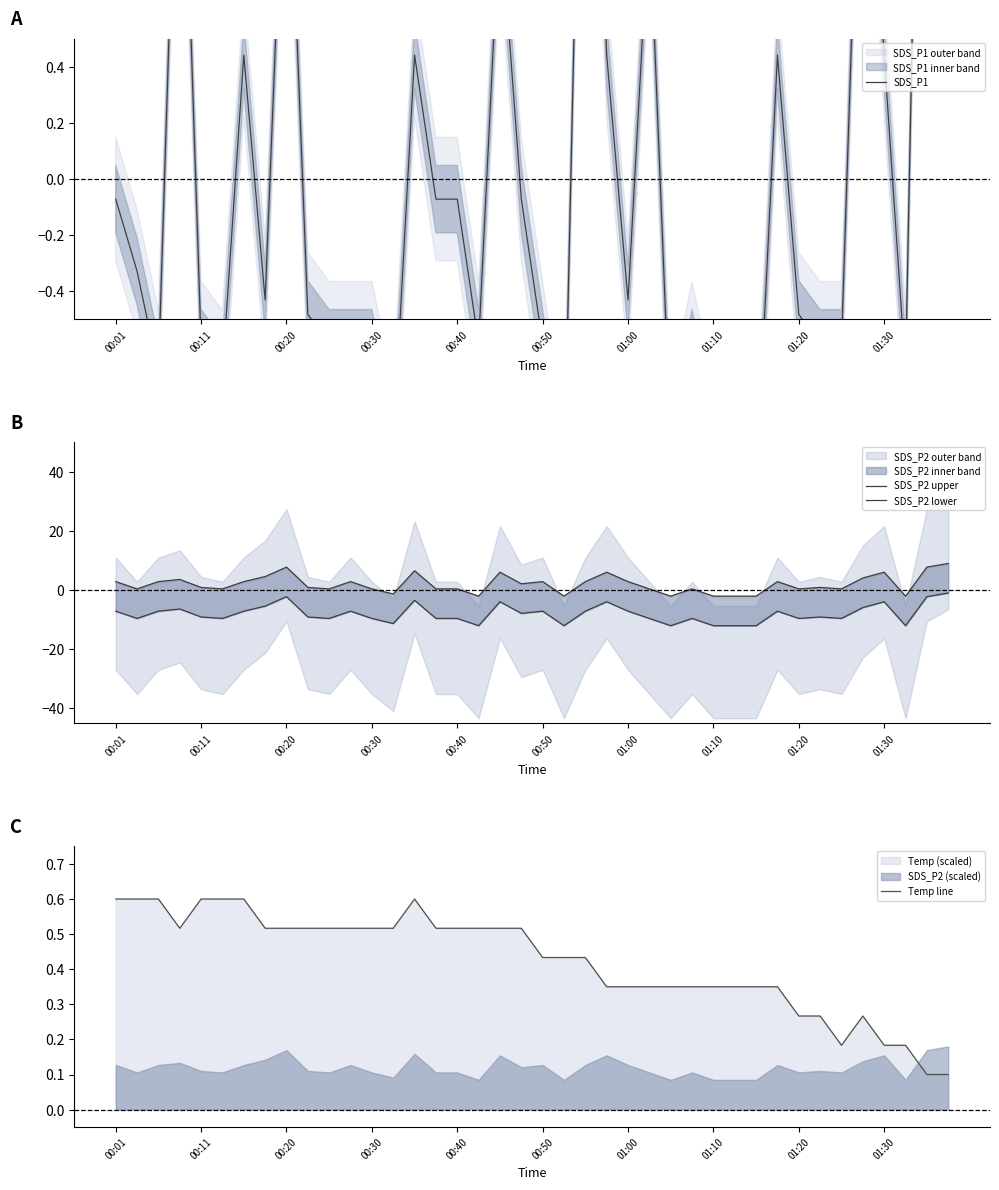

True or false: Temp line has a value of 0.6 at 00:11.

True